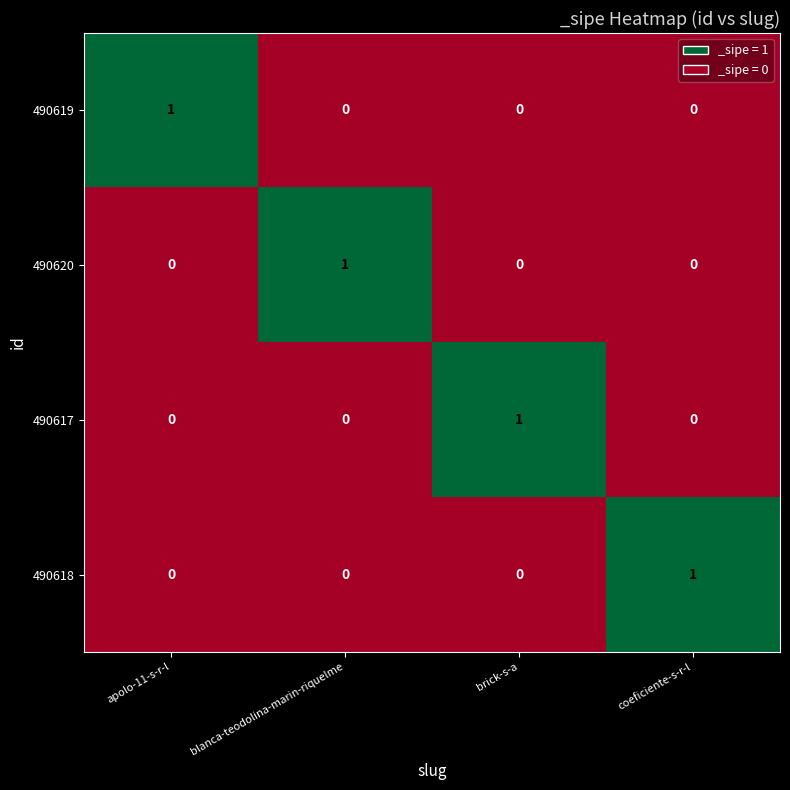

The 490619 series shows -1 at coeficiente-s-r-l. True or false?

False